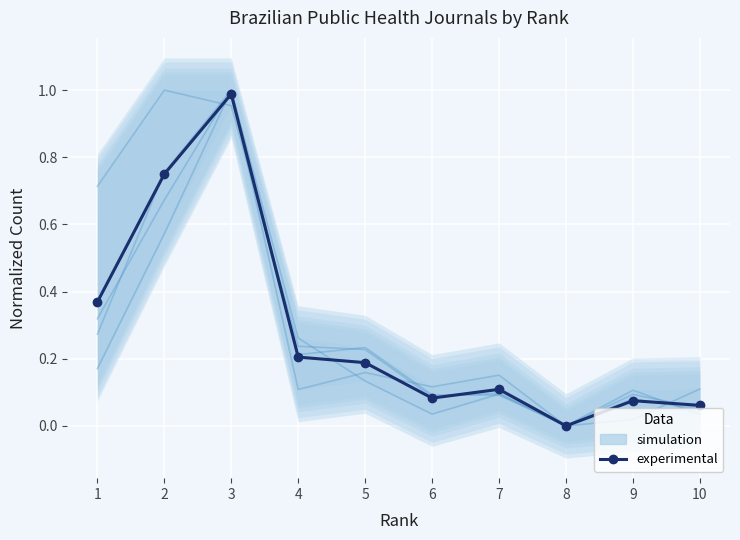

Where is the first local maximum?

3